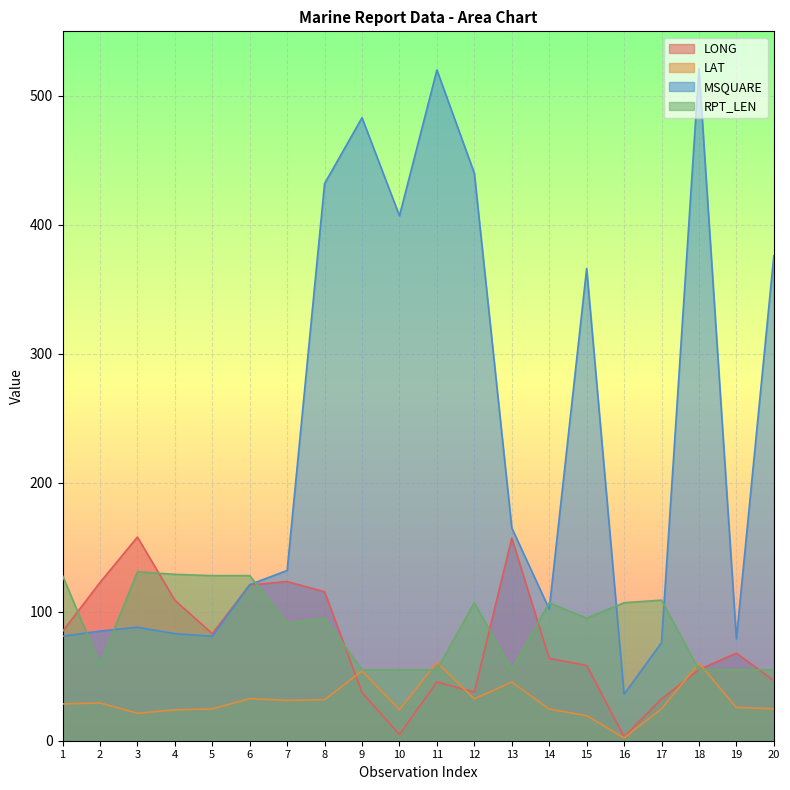

What is the difference between the maximum and minimum values in the RPT_LEN series?

76.0